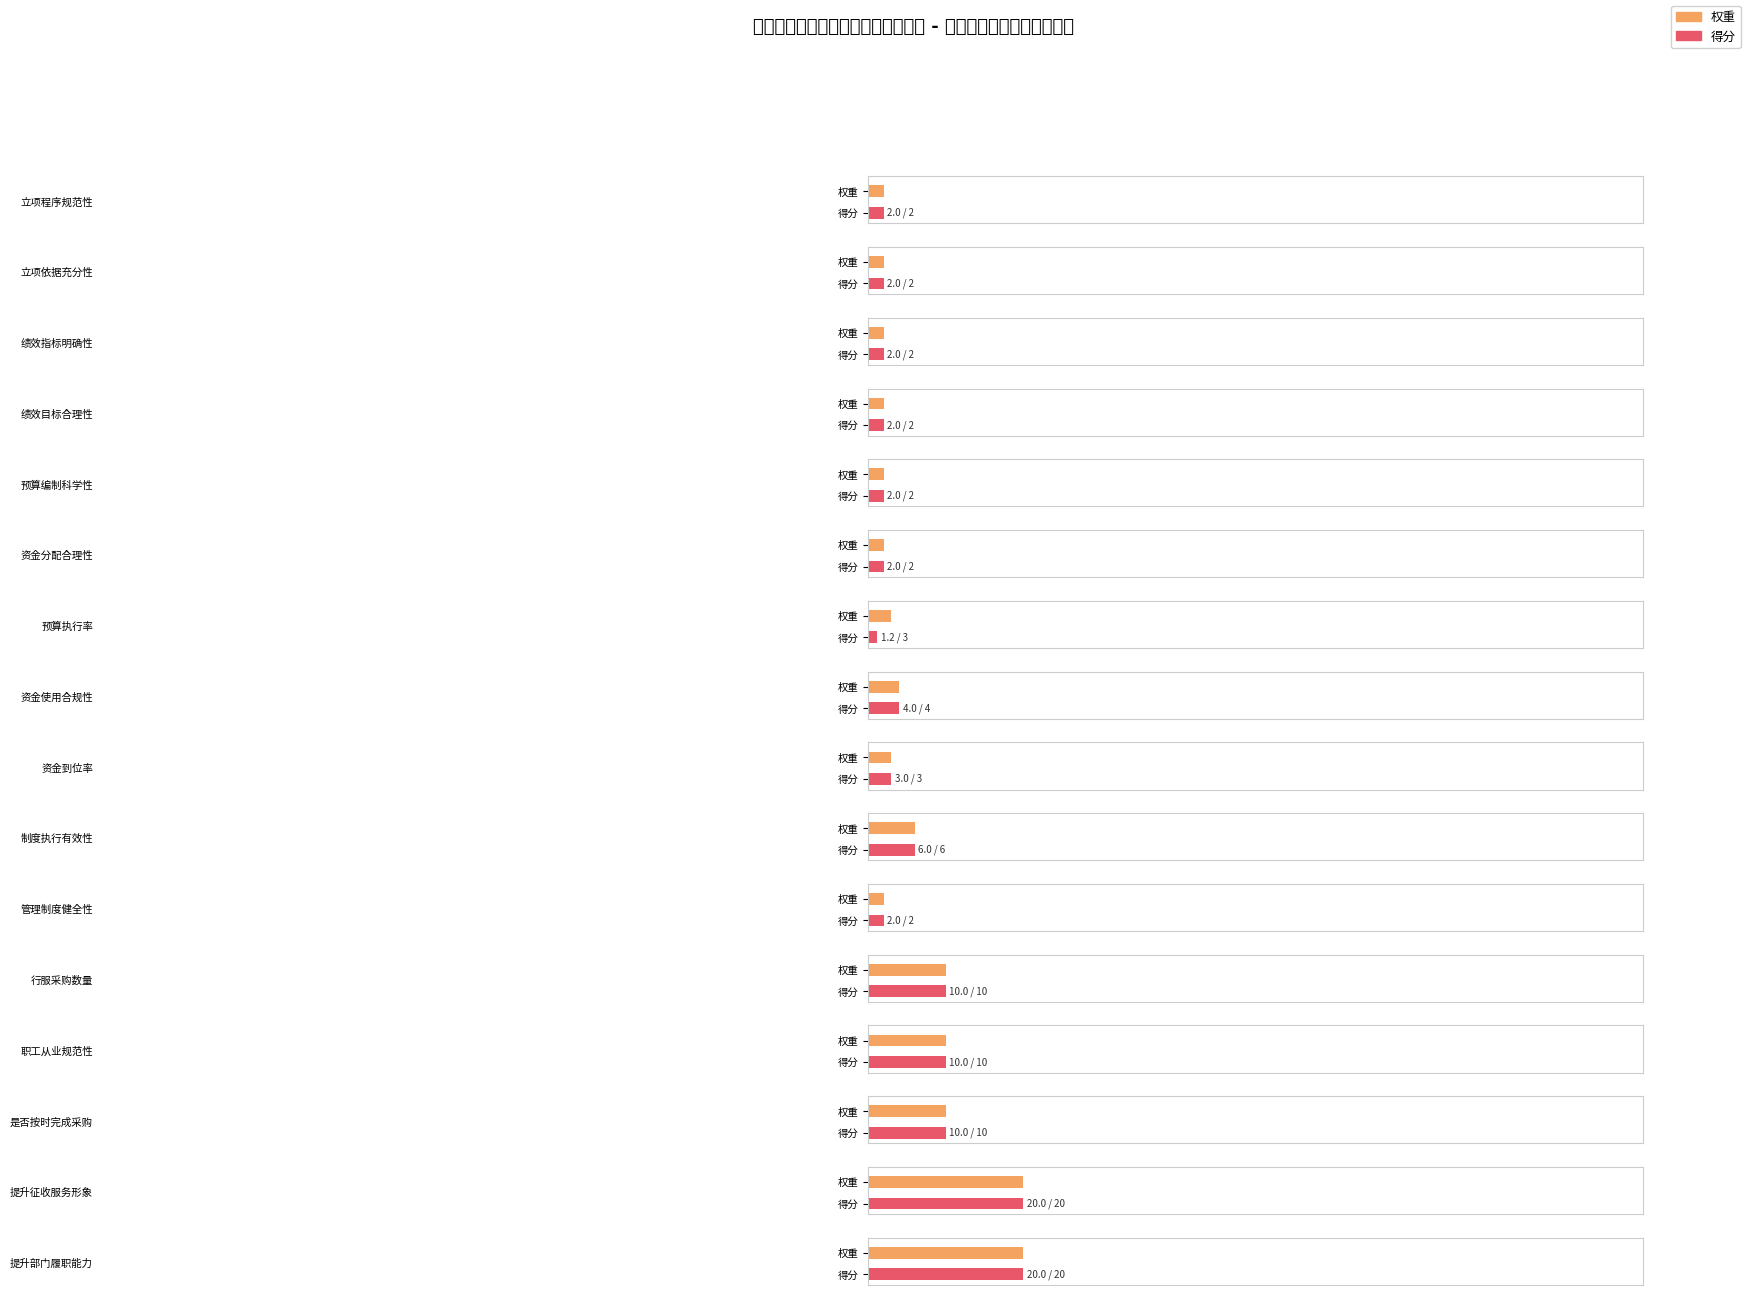

Between 立项依据充分性 and 资金到位率, which series saw the biggest shift?

得分